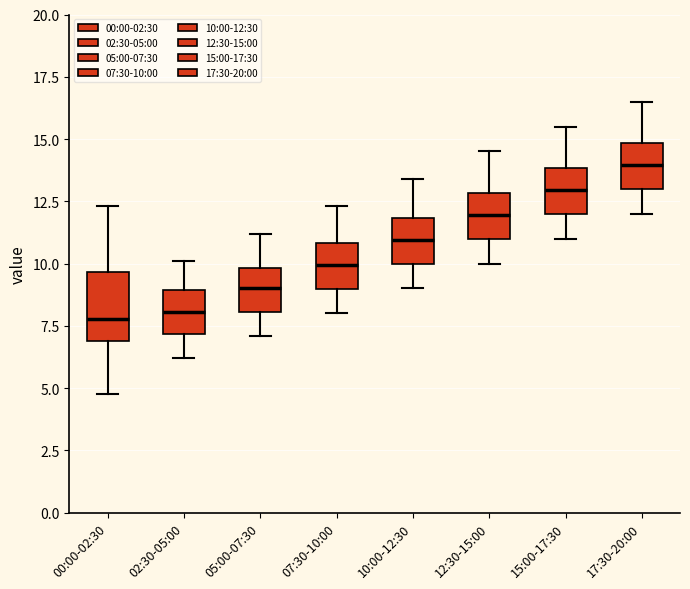

Which box is the tallest, from its lower edge to its upper edge?

00:00-02:30